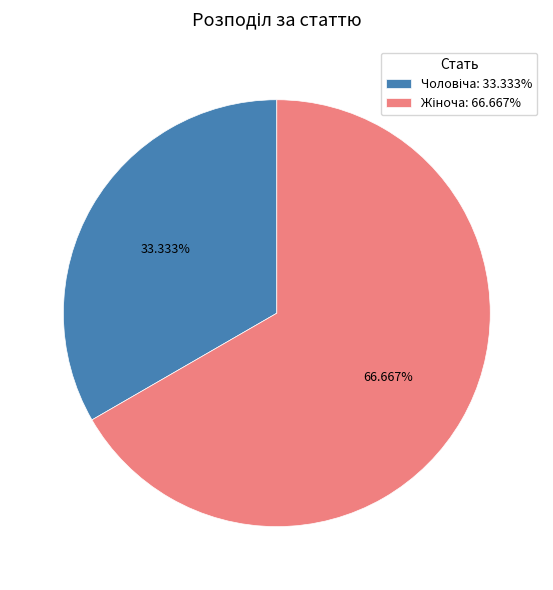

Is there any slice that represents more than half of the pie?

Yes